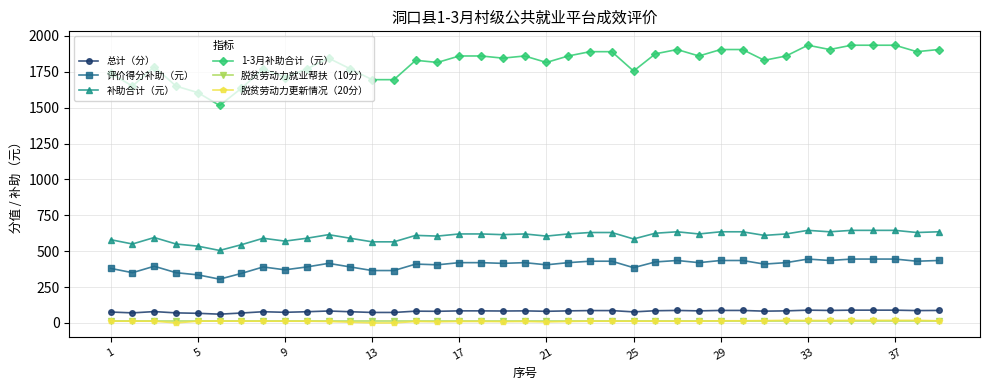

What is the maximum value shown in the chart?

1935